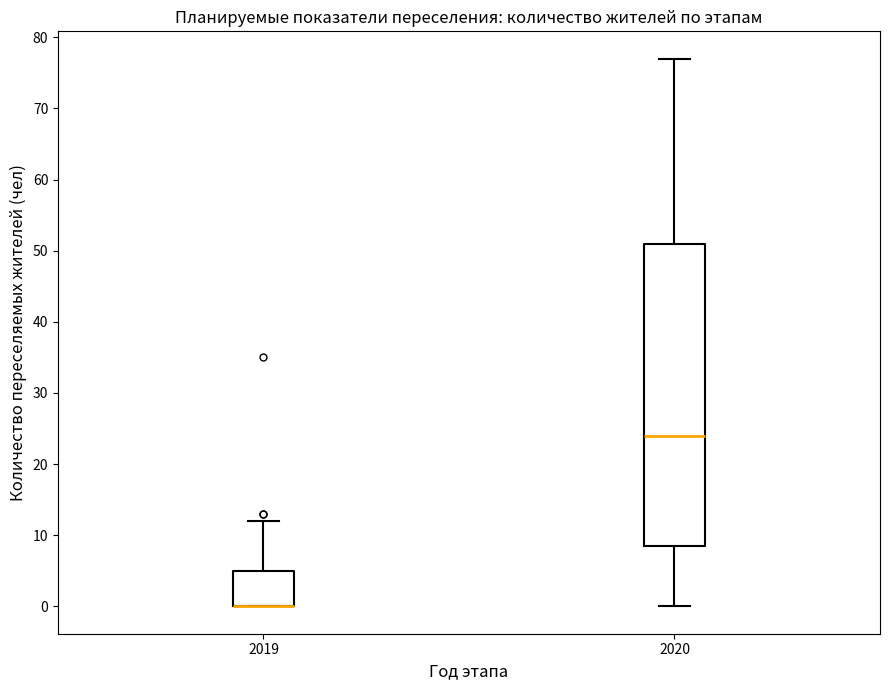

Comparing the boxes themselves (not the whiskers), which one is the tallest?

2020